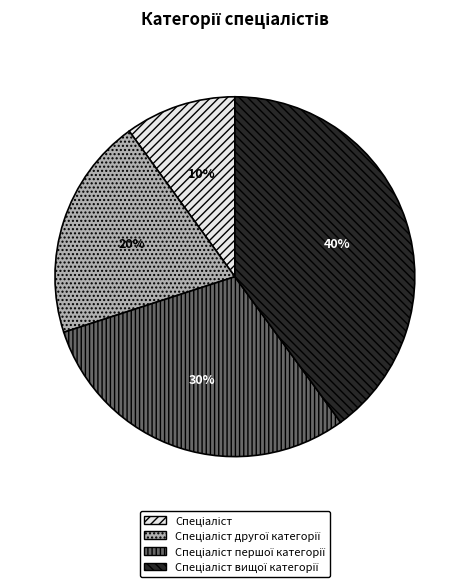

Is there any slice that represents more than half of the pie?

No